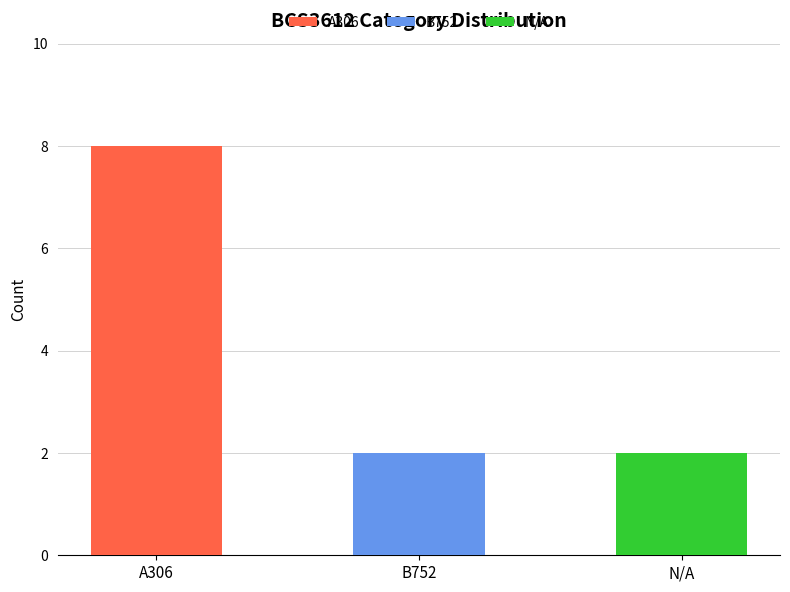

How many bars are there in total?

3